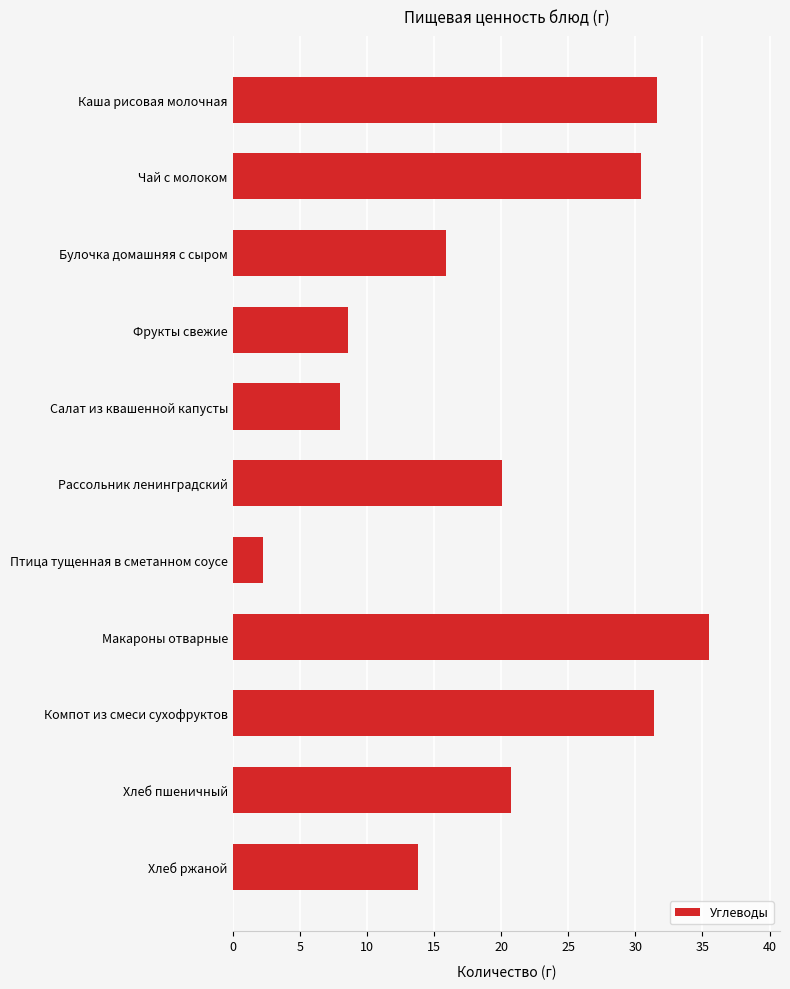

What is the difference between the maximum and second lowest values?

27.5